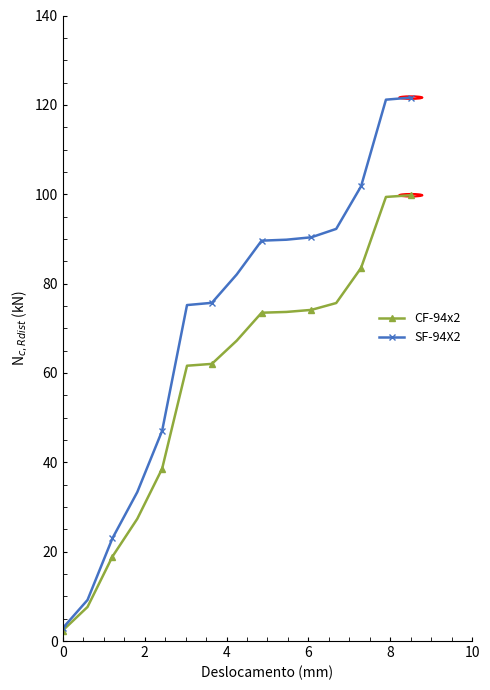

How many data points in CF-94x2 are less than 67?

7